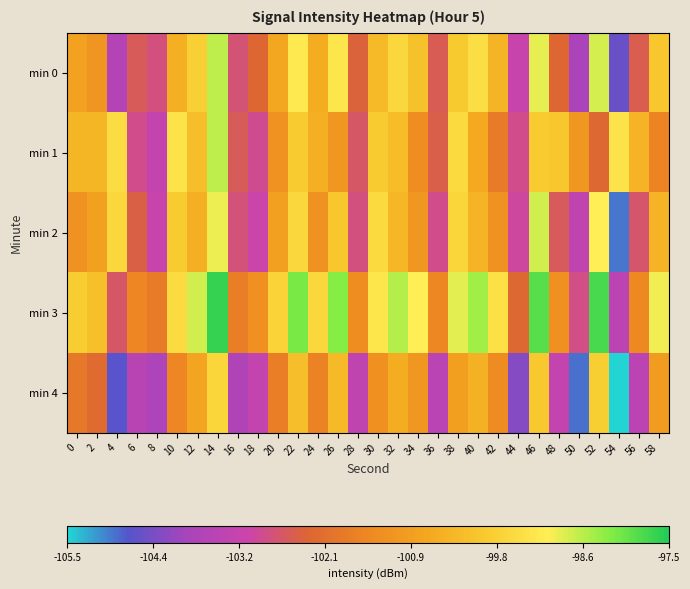

Which series has the largest total across all categories?

min 3